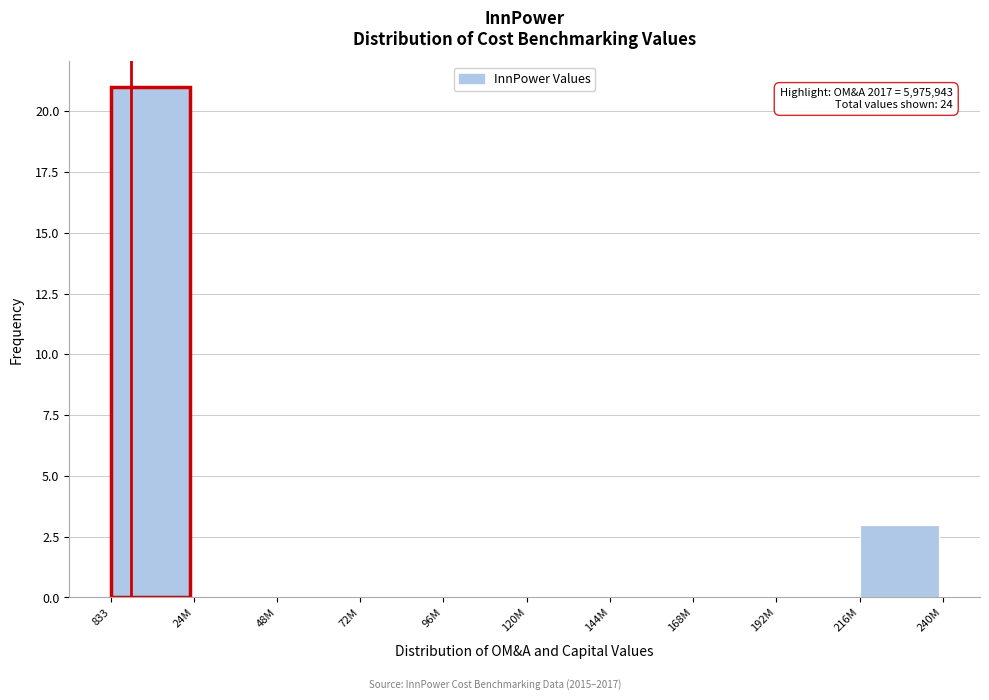

Reading right to left, transcribe all the data shown in this chart.

216M=3	192M=0	168M=0	144M=0	120M=0	96M=0	72M=0	48M=0	24M=0	833=21